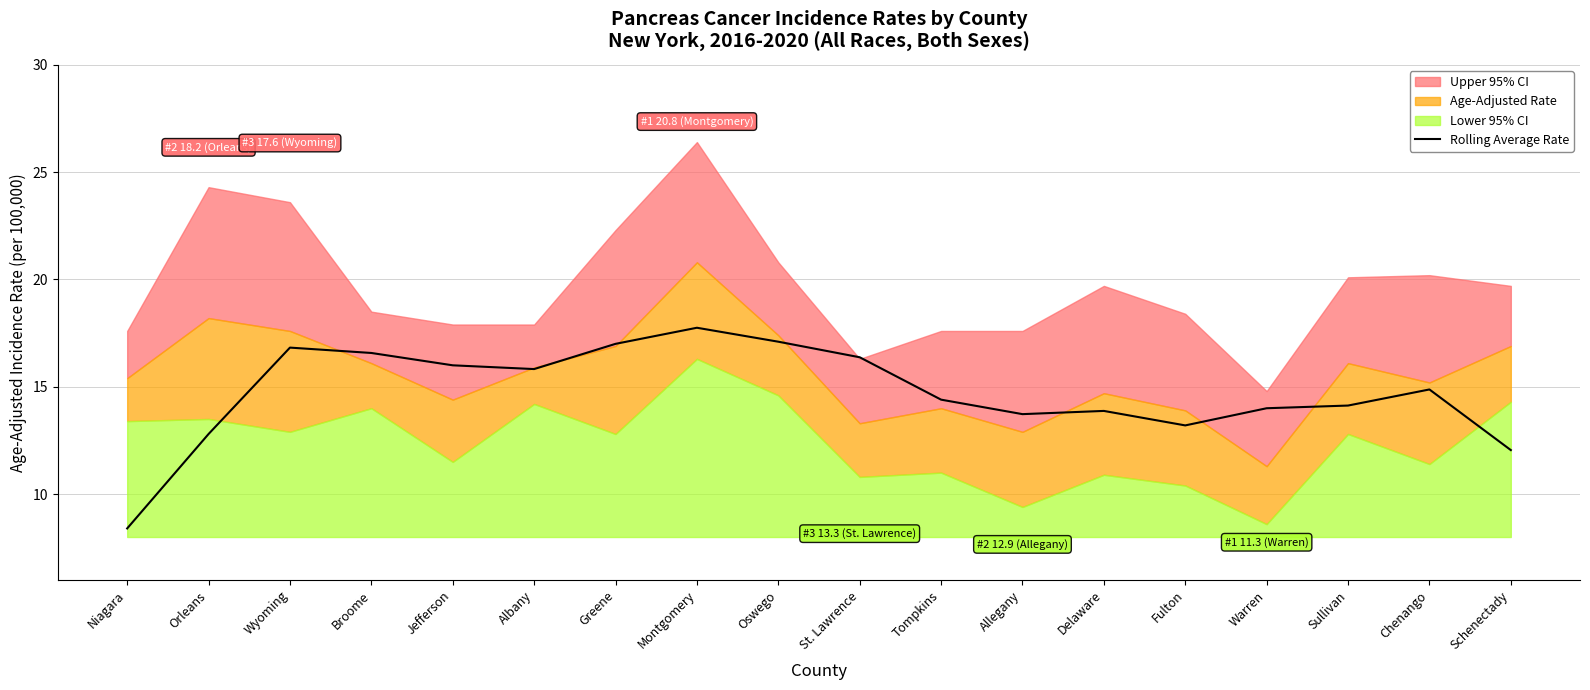

What is the minimum value for Rolling Average Rate?

8.4